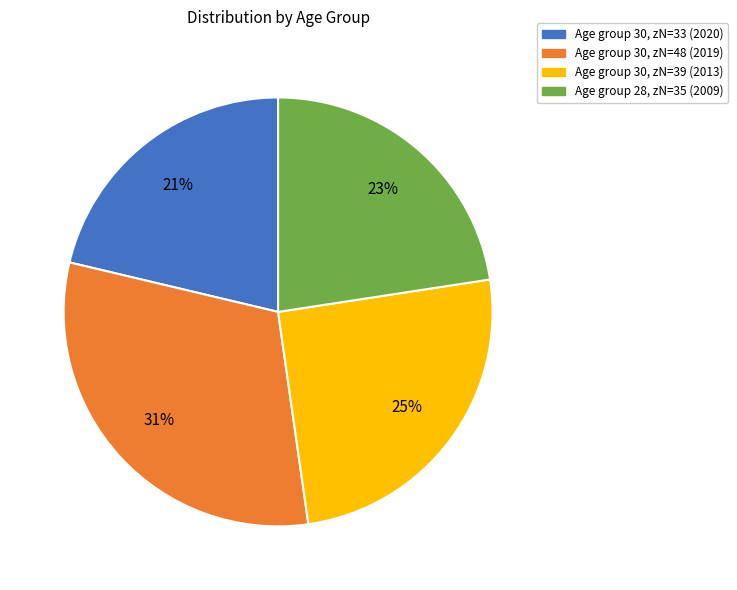

To the nearest percent, what is the difference between the largest and smallest slice percentages?

10%